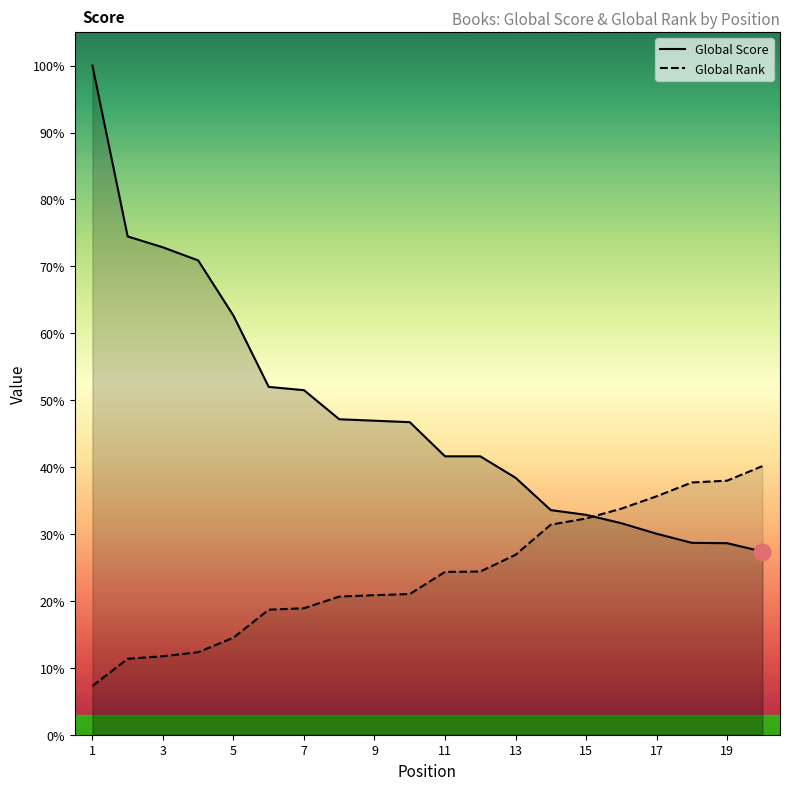

Between which two adjacent categories do Global Score and Global Rank first intersect?

14 and 15